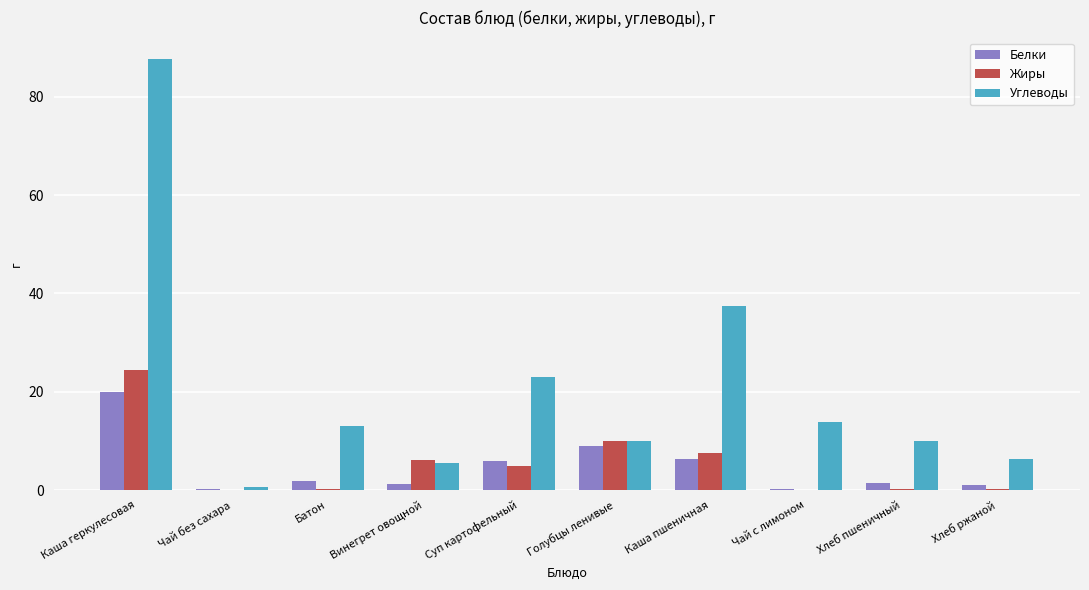

How many groups of bars are there?

10